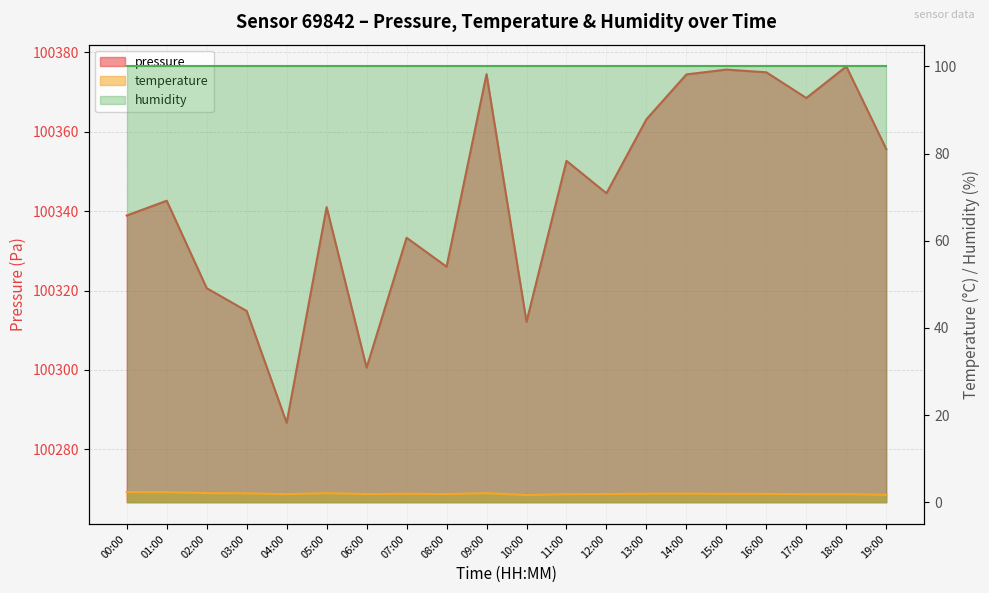

Which series has the largest total across all categories?

pressure